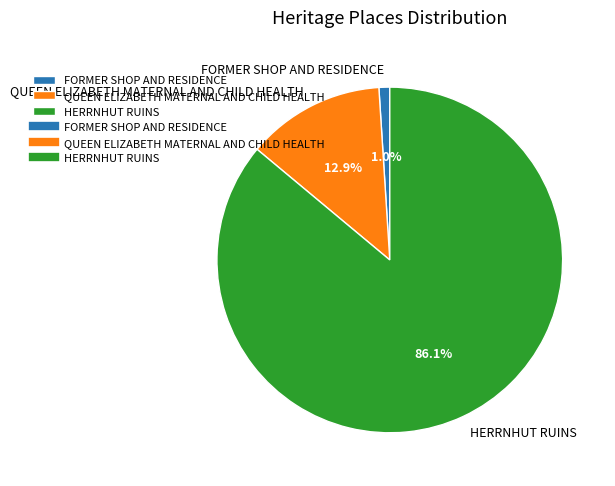

To the nearest percent, what percentage of the pie is QUEEN ELIZABETH MATERNAL AND CHILD HEALTH?

13%